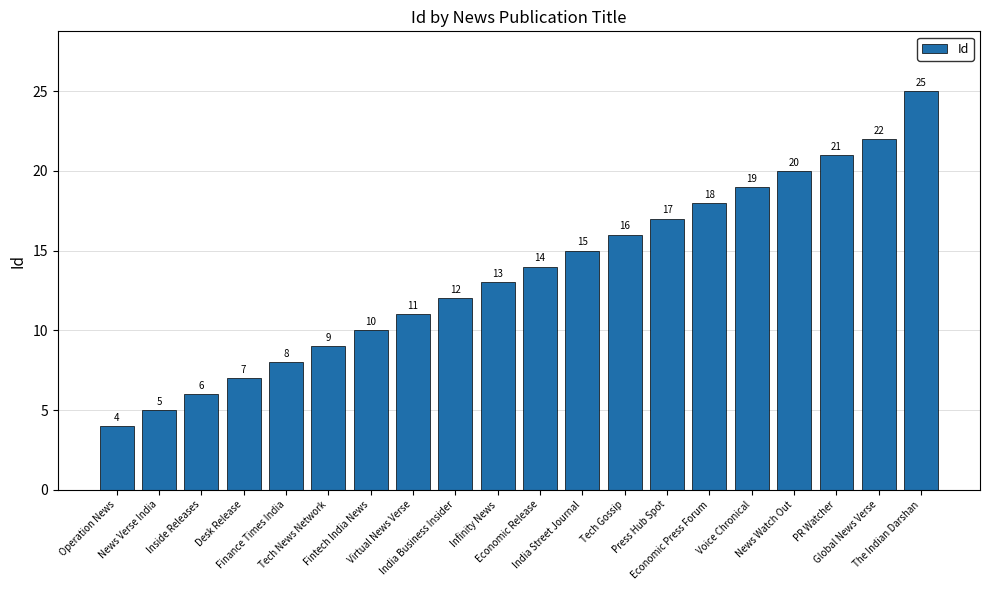

True or false: the data shows 29 at Economic Press Forum.

False